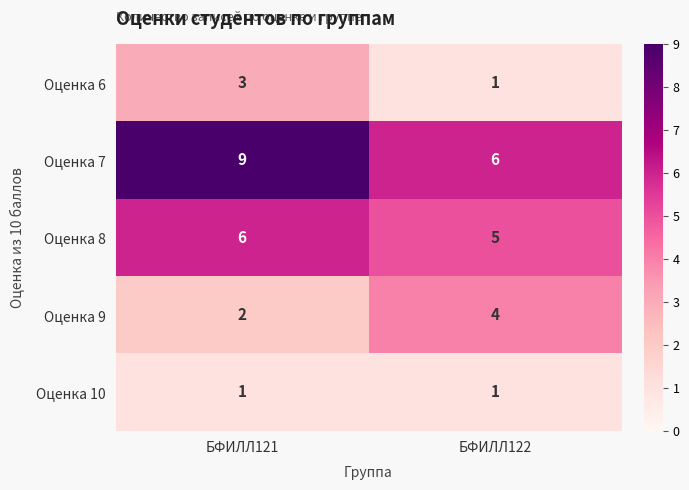

True or false: Оценка 10 has a value of 1 at БФИЛЛ121.

True